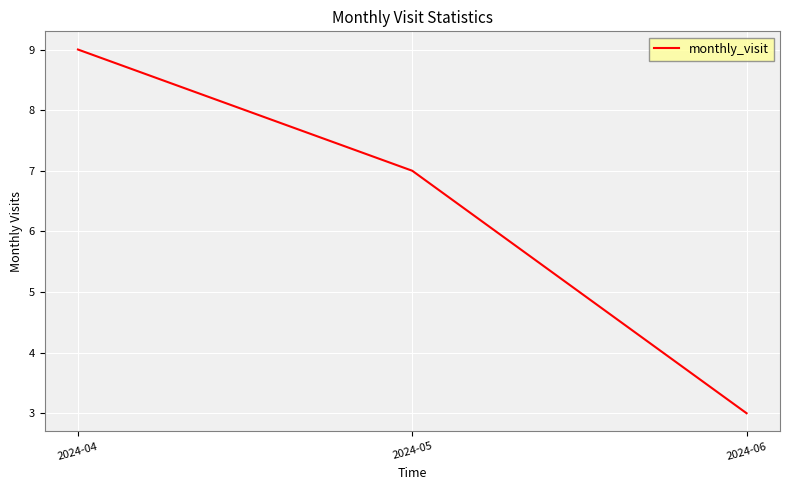

Count the values in the range 3 to 9.

3